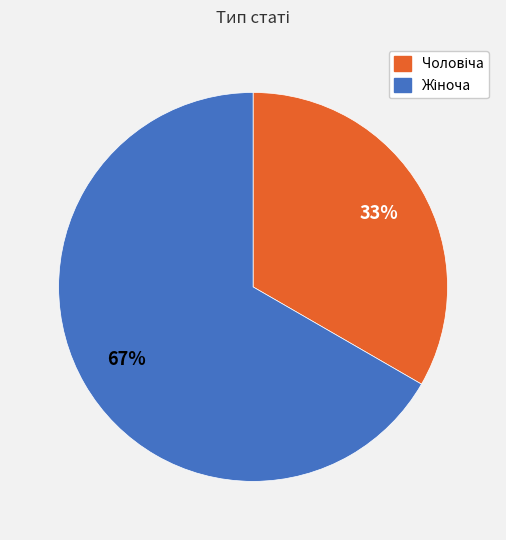

Is there any slice that represents more than half of the pie?

Yes